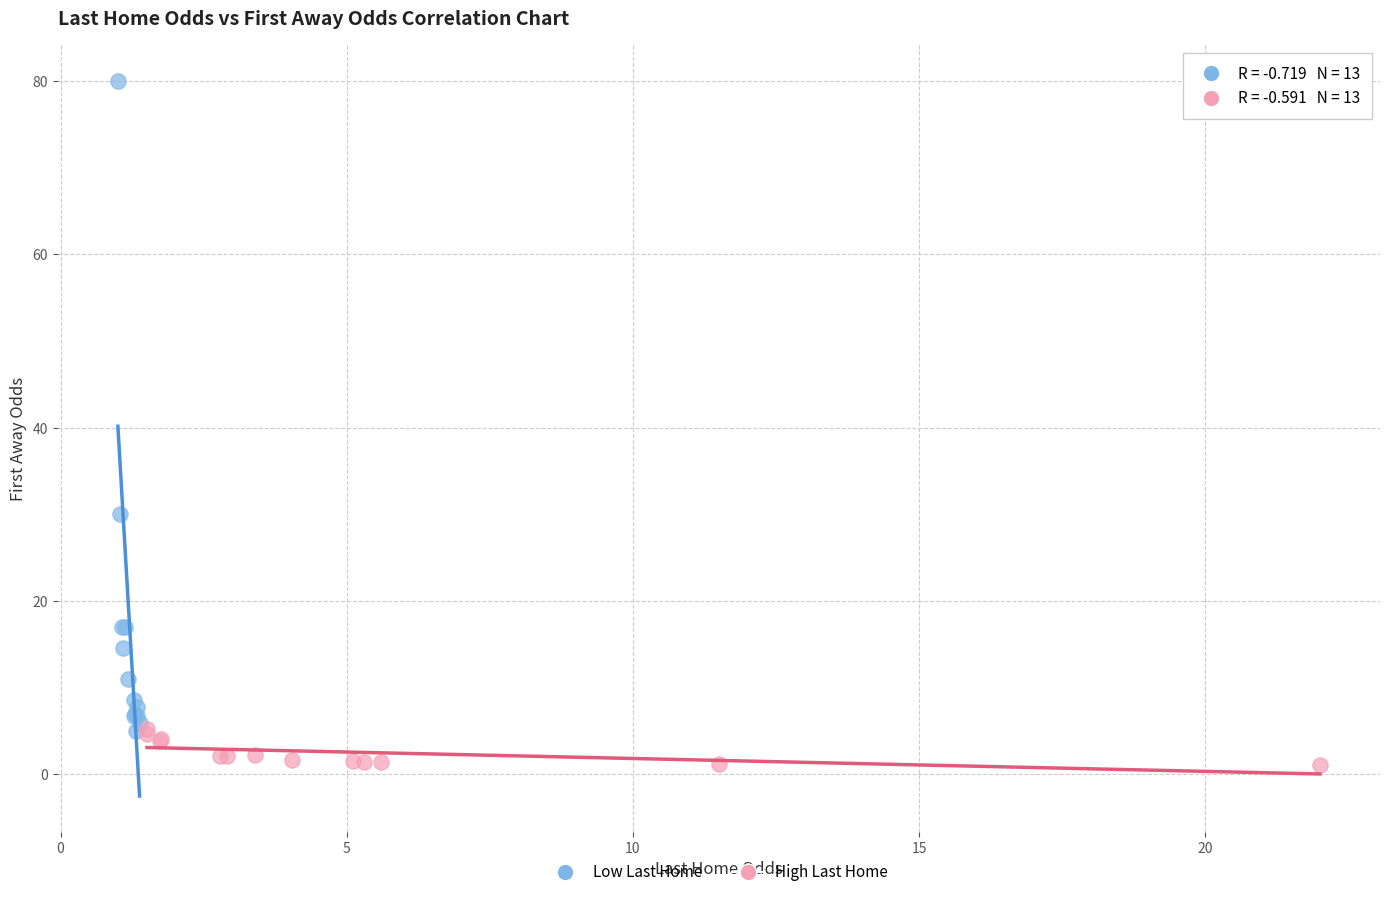

Which series has the largest Y range (max minus min)?

Low Last Home